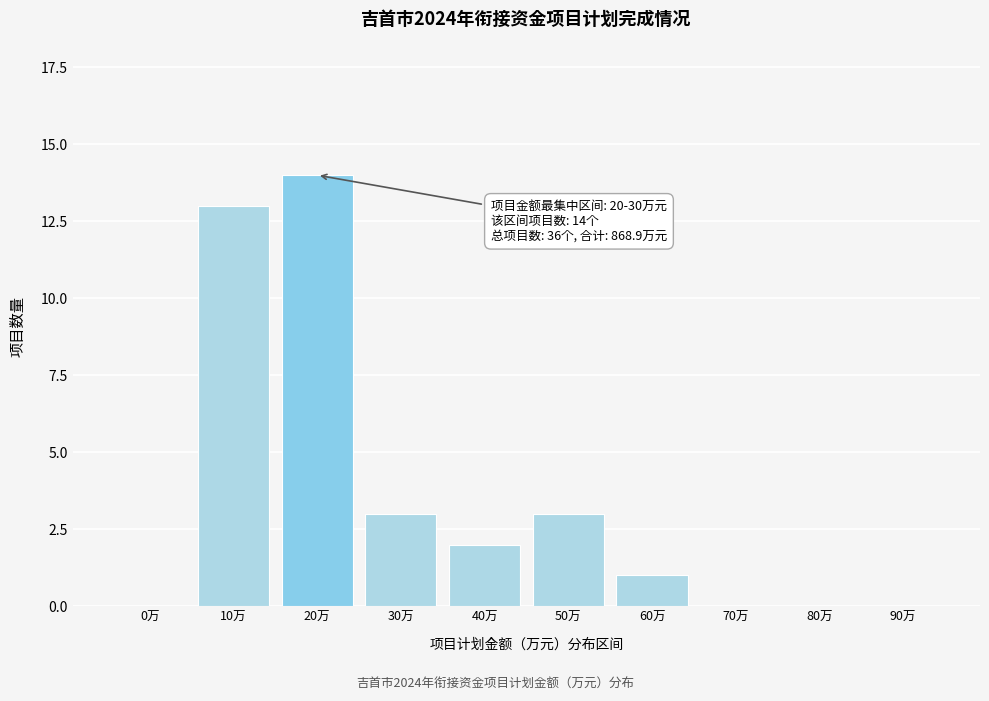

Reading left to right, transcribe all the data shown in this chart.

0万=0	10万=13	20万=14	30万=3	40万=2	50万=3	60万=1	70万=0	80万=0	90万=0